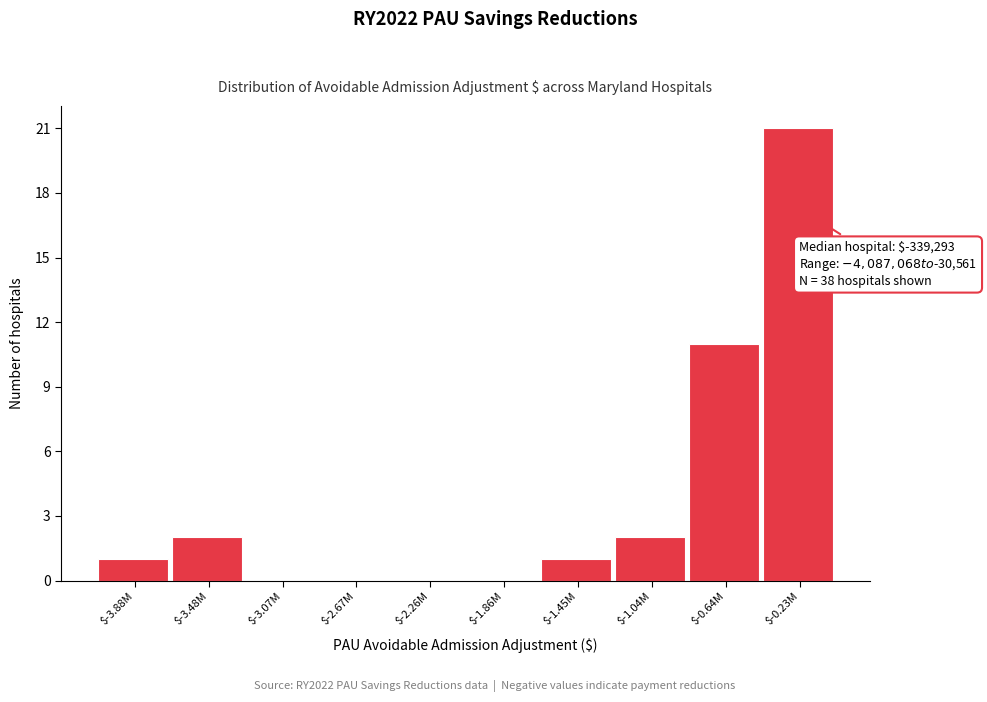

What is the sum of all values?

38